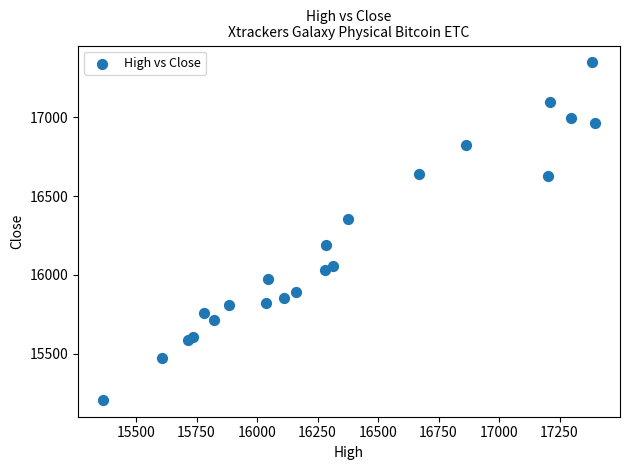

What is the range of Y values (max minus min)?

2142